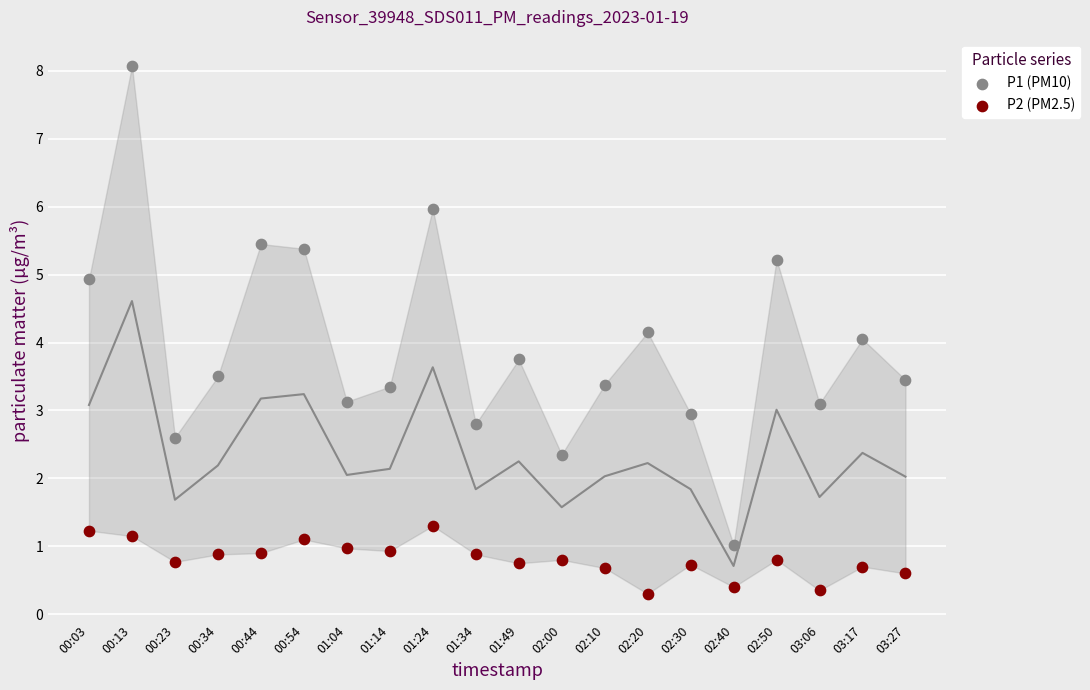

Which series contains the lowest Y value?

P2 (PM2.5)